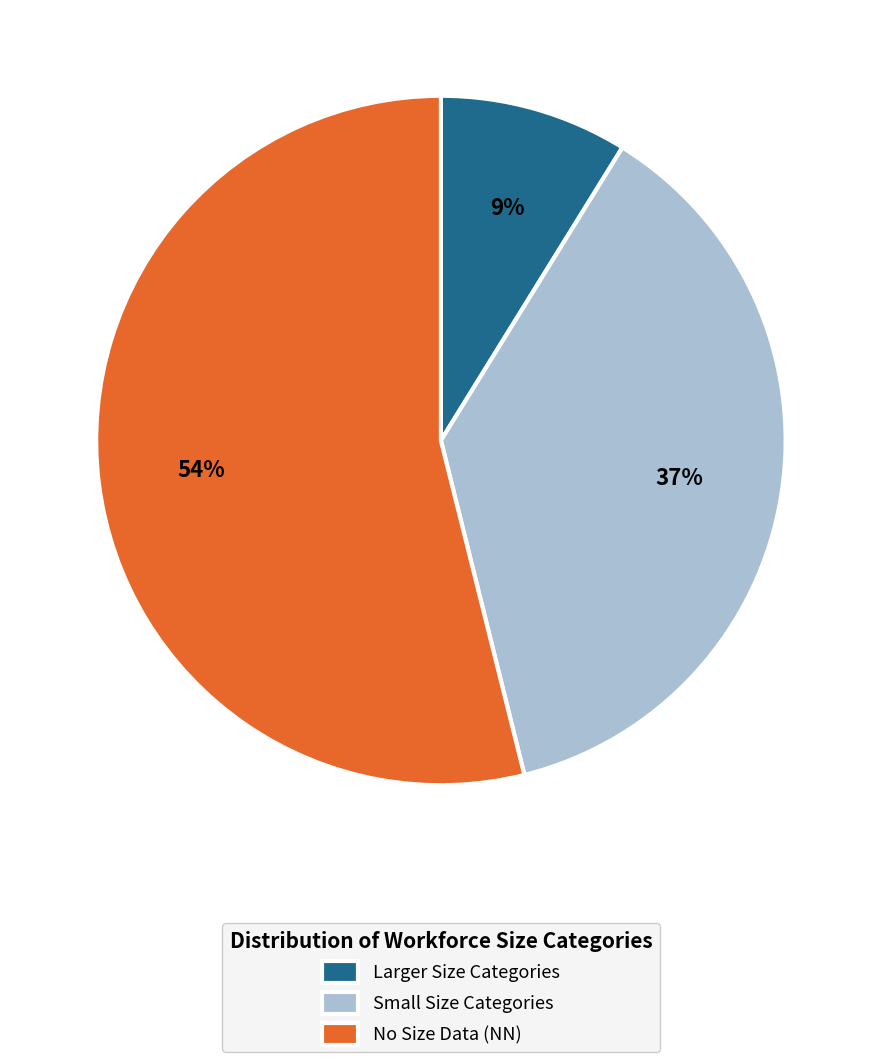

To the nearest percent, what is the difference between the Small Size Categories and Larger Size Categories slice percentages?

28%